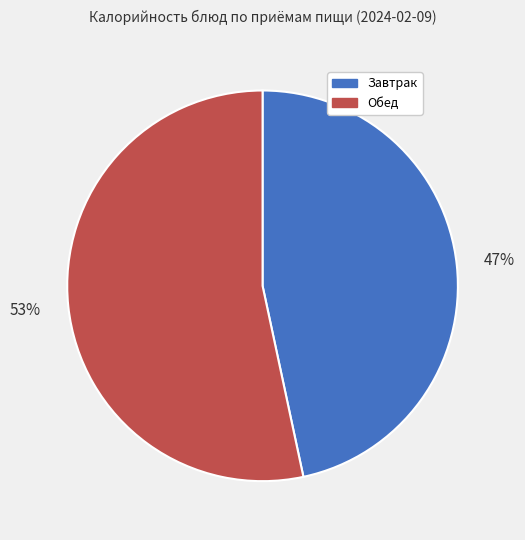

Does any single category account for the majority?

Yes